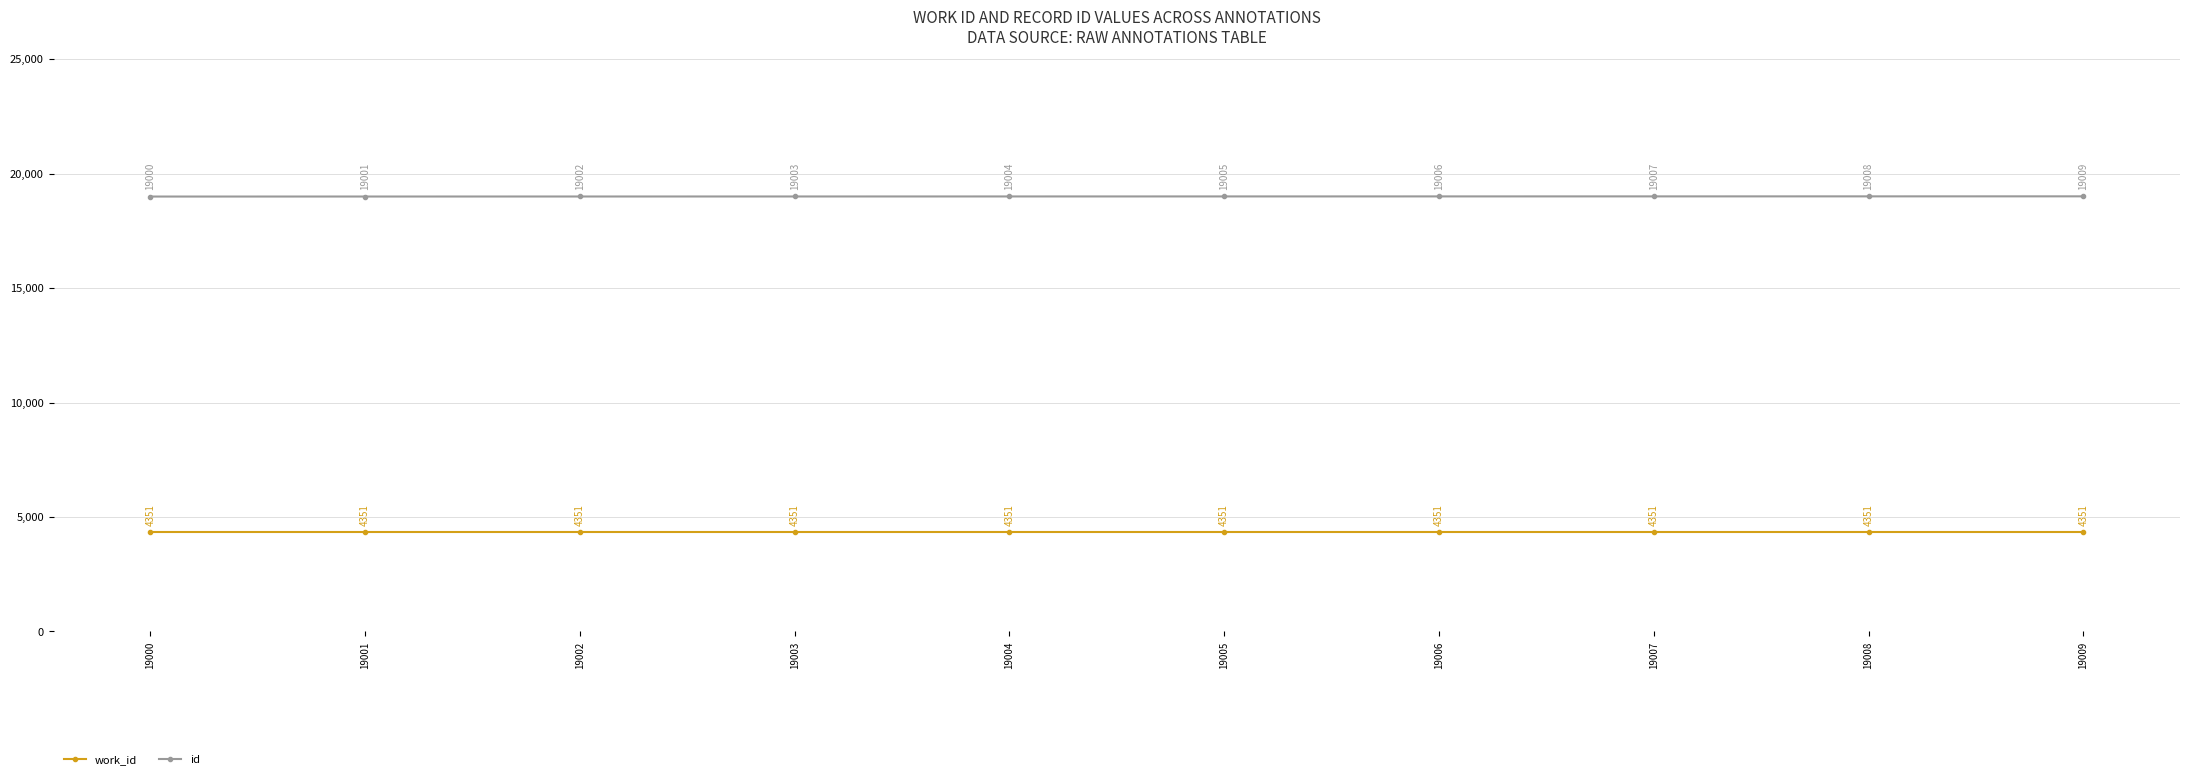

What is the maximum value for work_id?

4351